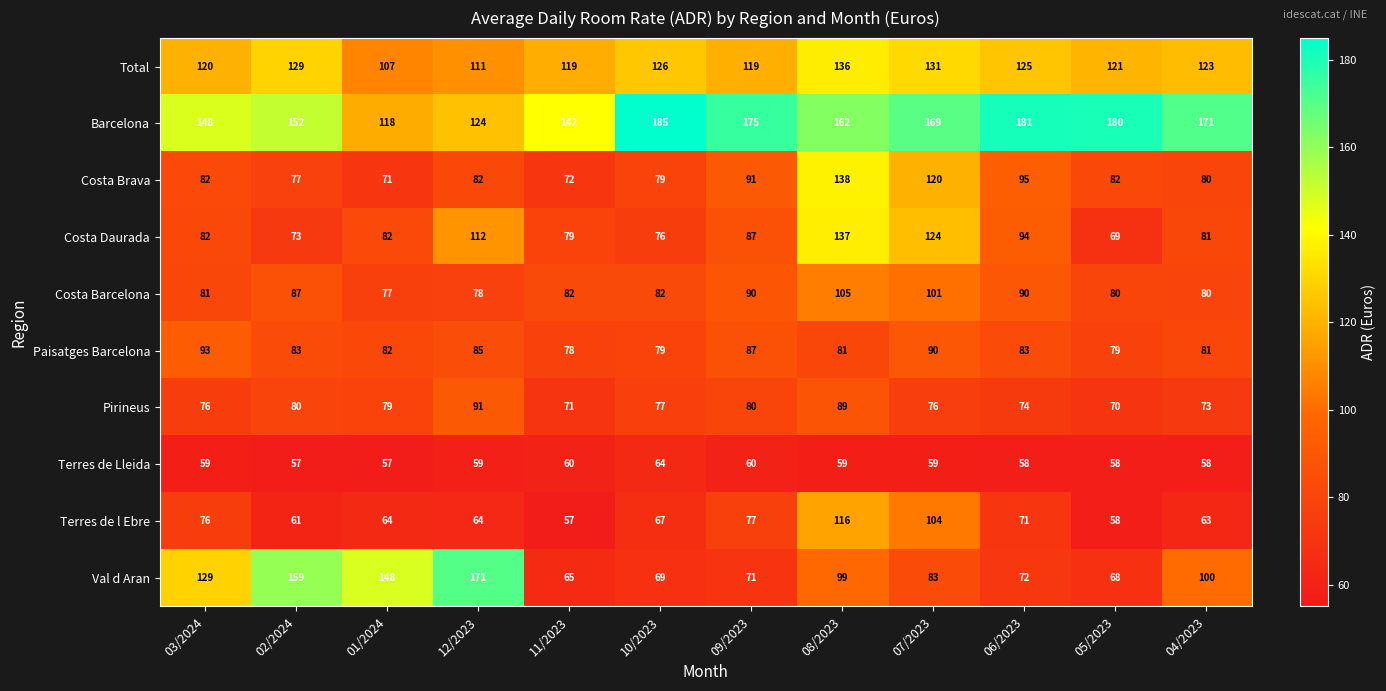

Which series changed the most between 03/2024 and 09/2023?

Val d Aran